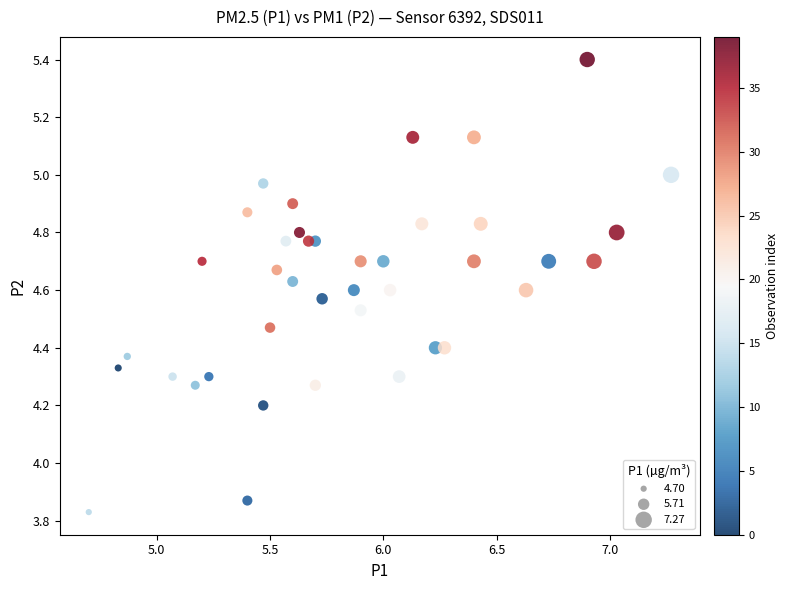

What is the range of Y values (max minus min)?

1.6